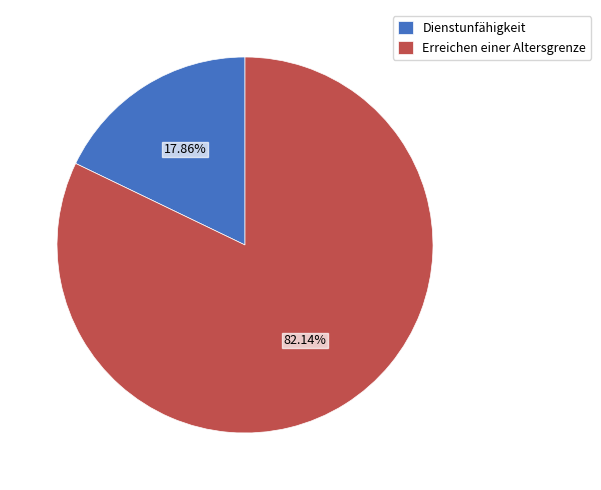

To the nearest percent, what is the average slice percentage?

50%